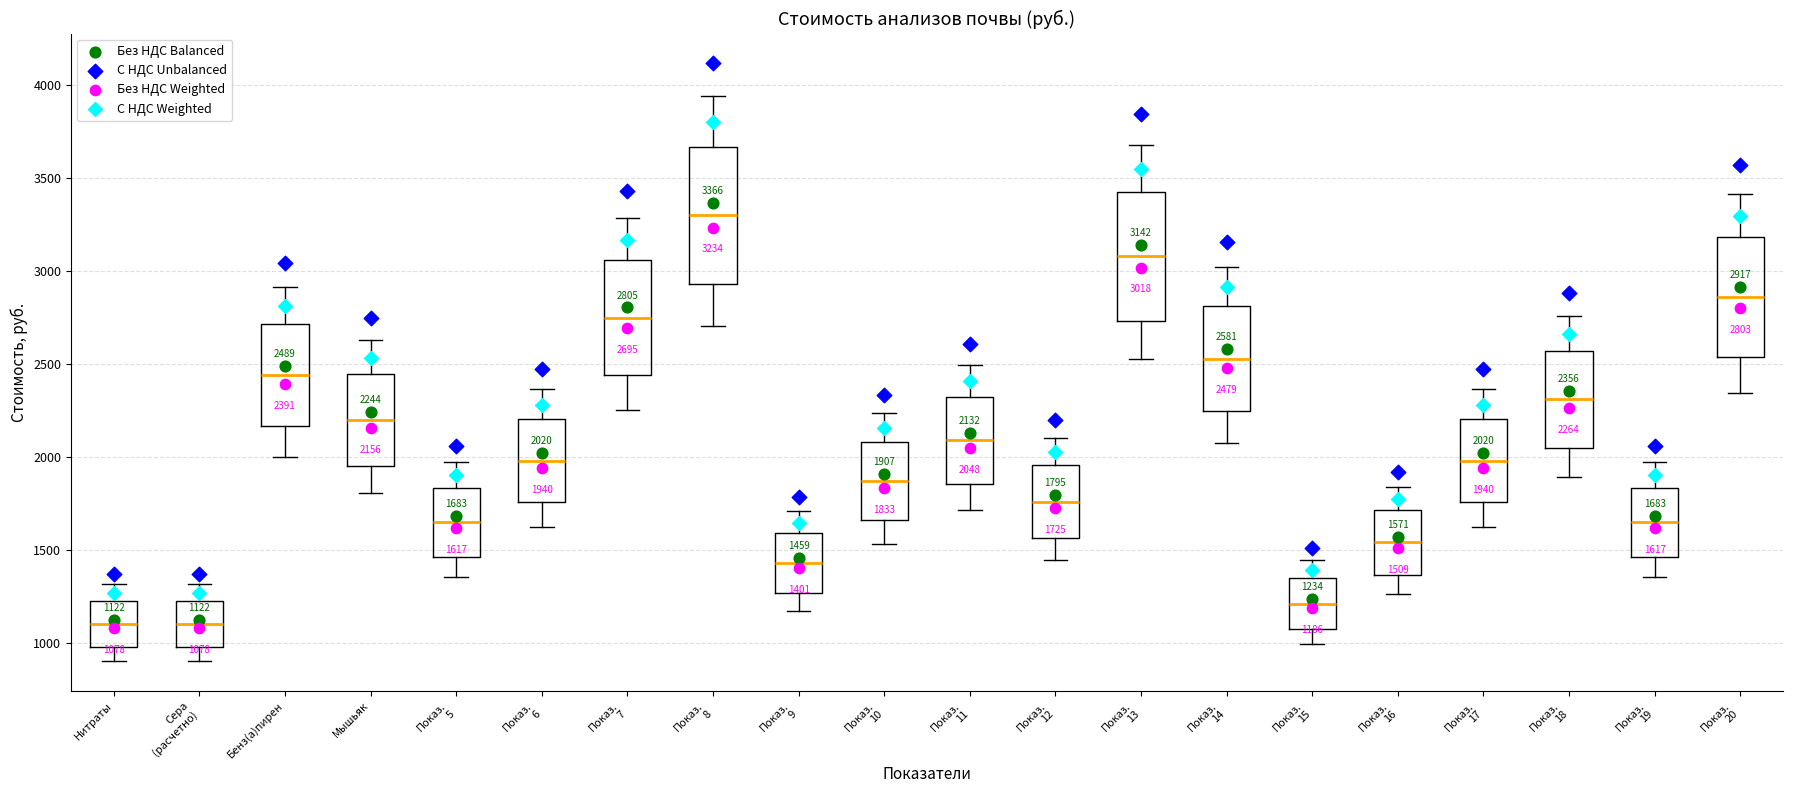

Which box has the highest median line?

Показ. 8